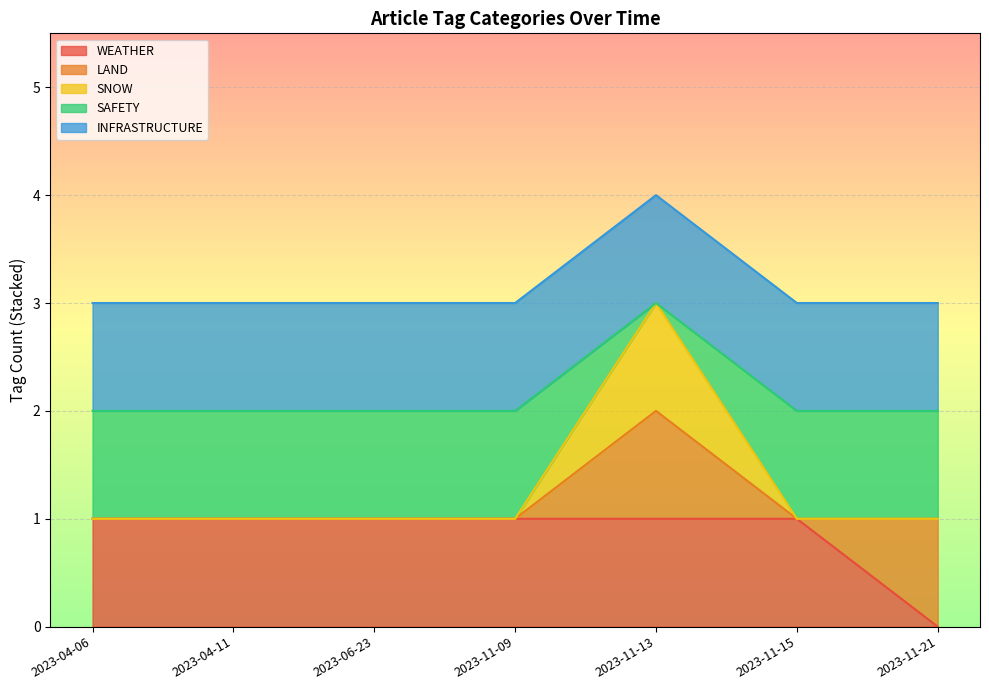

Is the value of SNOW at 2023-04-06 greater than the value of SAFETY at 2023-11-13?

No